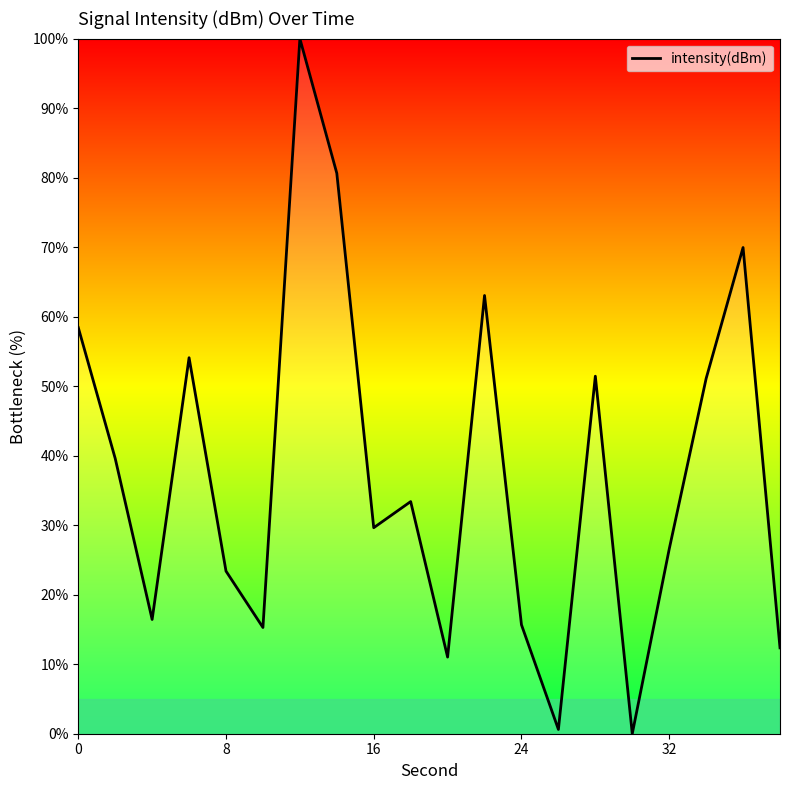

What is the difference between the maximum and minimum values?

100.0